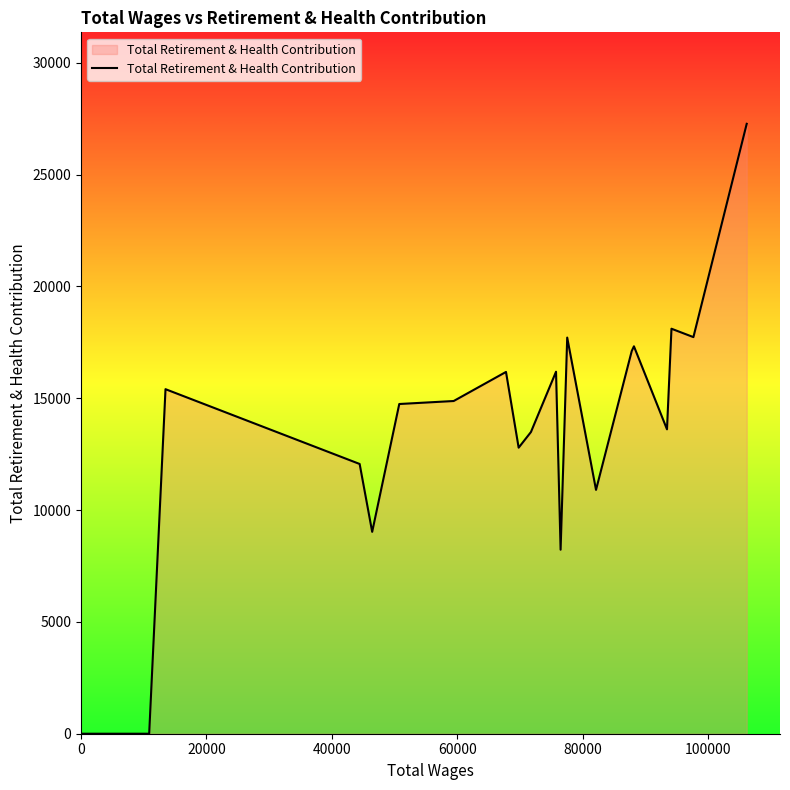

Does the chart have visible grid lines?

No